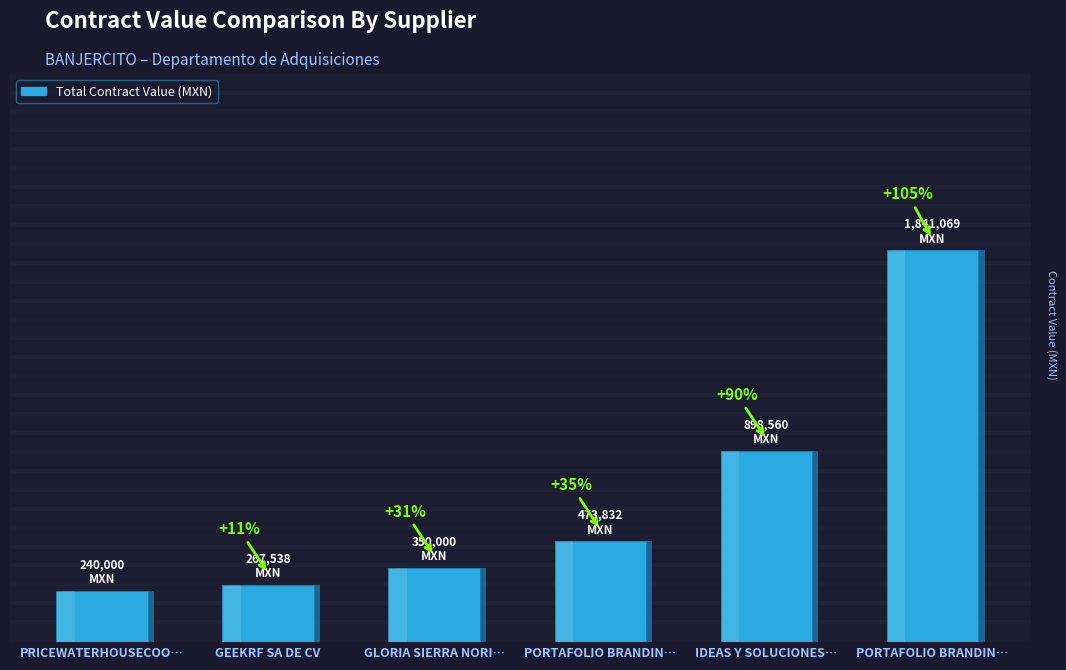

Reading left to right, what are all the values shown in this chart?

240000.0	267538.0	350000.0	473832.0	898560.0	1841068.7